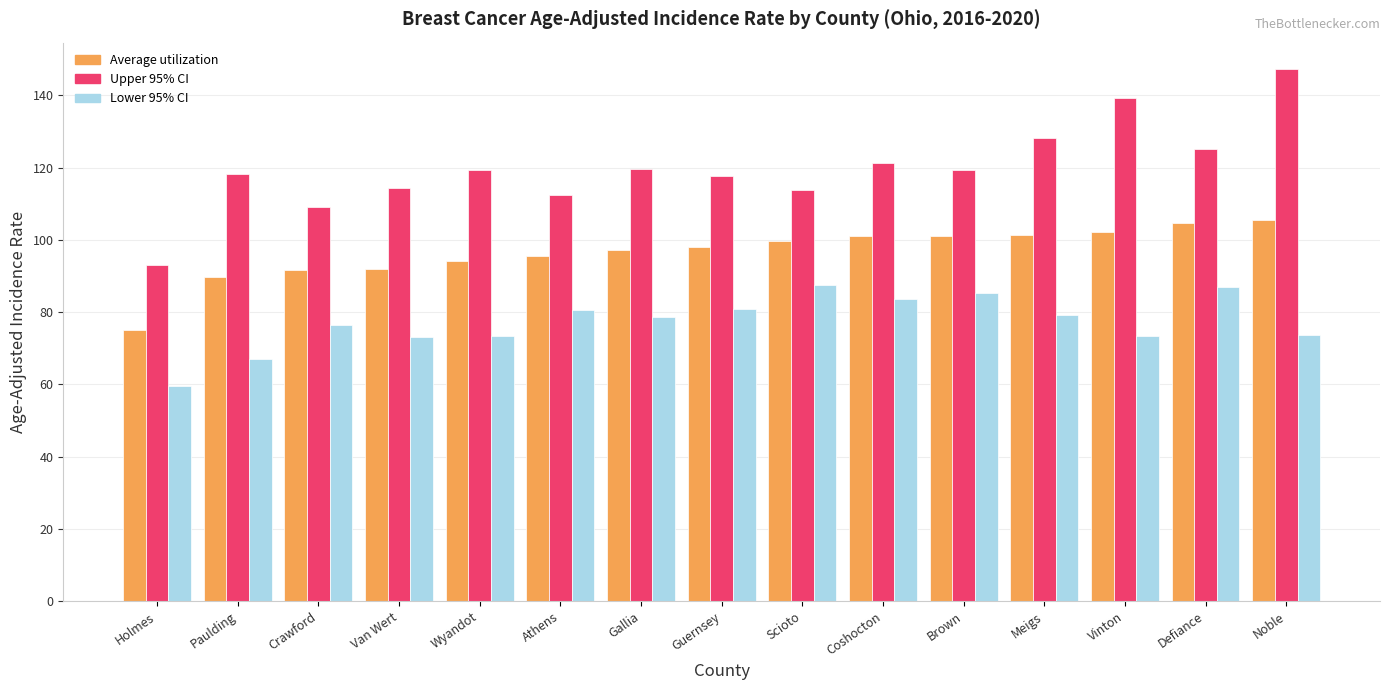

How many bars are there in total?

45